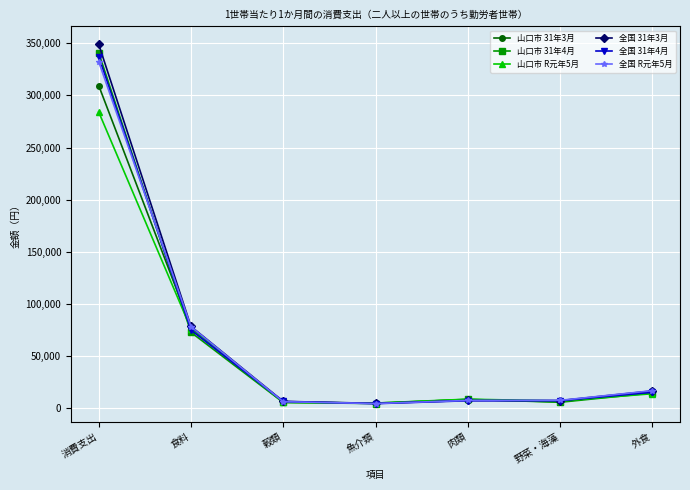

How many lines are shown in the chart?

6